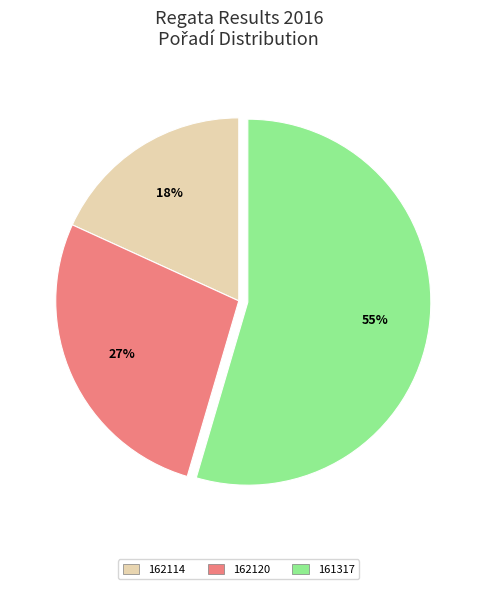

To the nearest percent, what is the average slice percentage?

33%